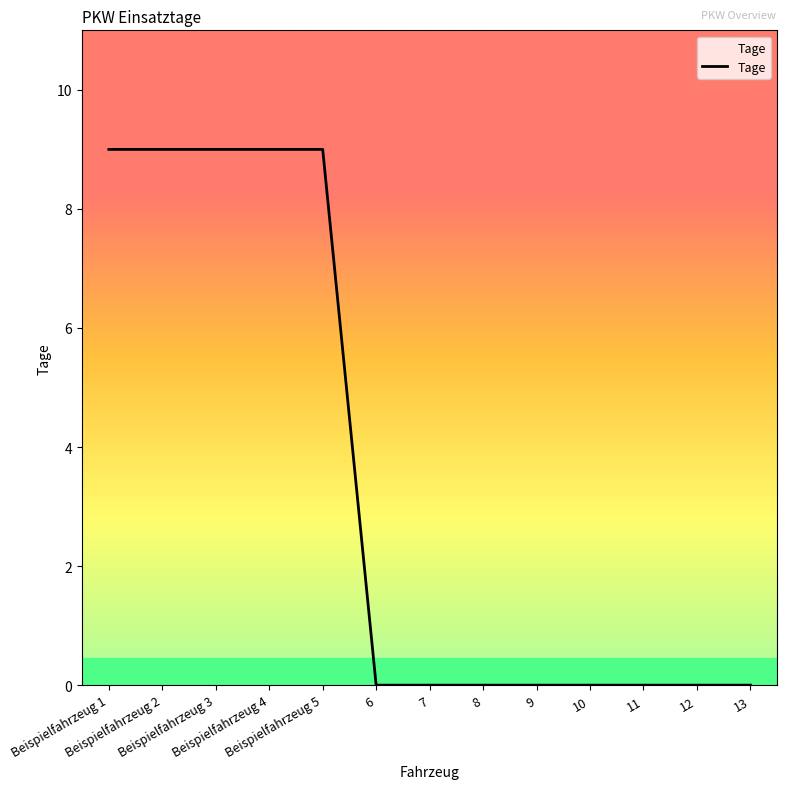

Does the chart have visible grid lines?

No